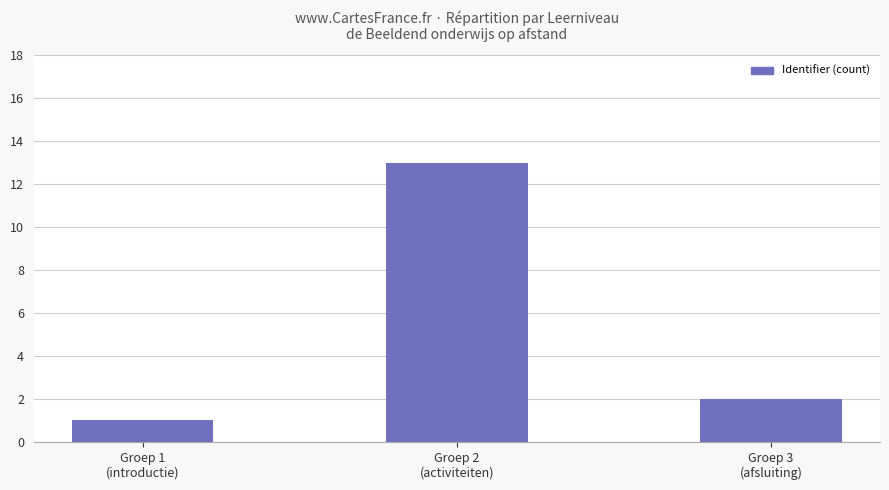

What is the difference between the values at Groep 2
(activiteiten) and Groep 1
(introductie)?

12